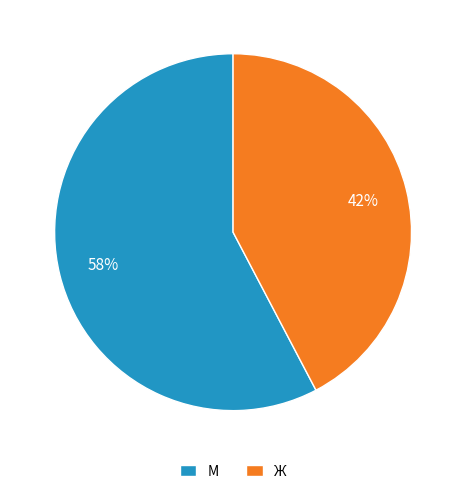

To the nearest percent, what is the average slice percentage?

50%